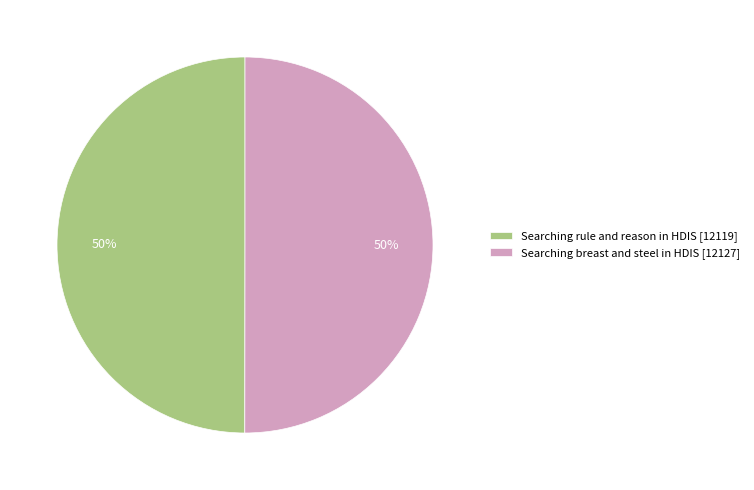

To the nearest percent, what percentage of the pie is Searching breast and steel in HDIS?

50%